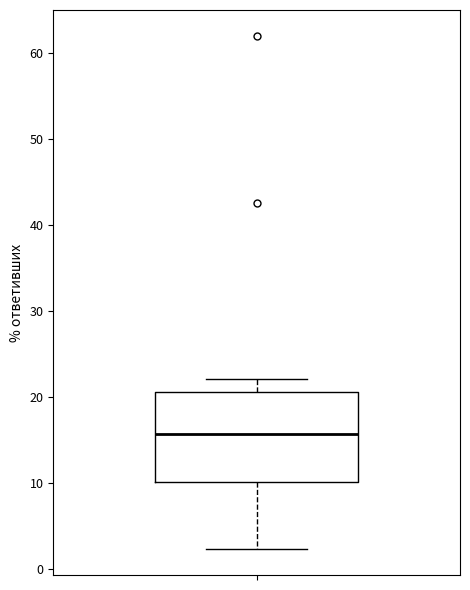

Transcribe this box plot: give where the median line is, the range the box spans, and where the two whiskers end, as read against the y-axis. The values are not printed on the chart, so give them approximately, as read against the axis.

median 16, box 10 to 21, whiskers 2 to 22